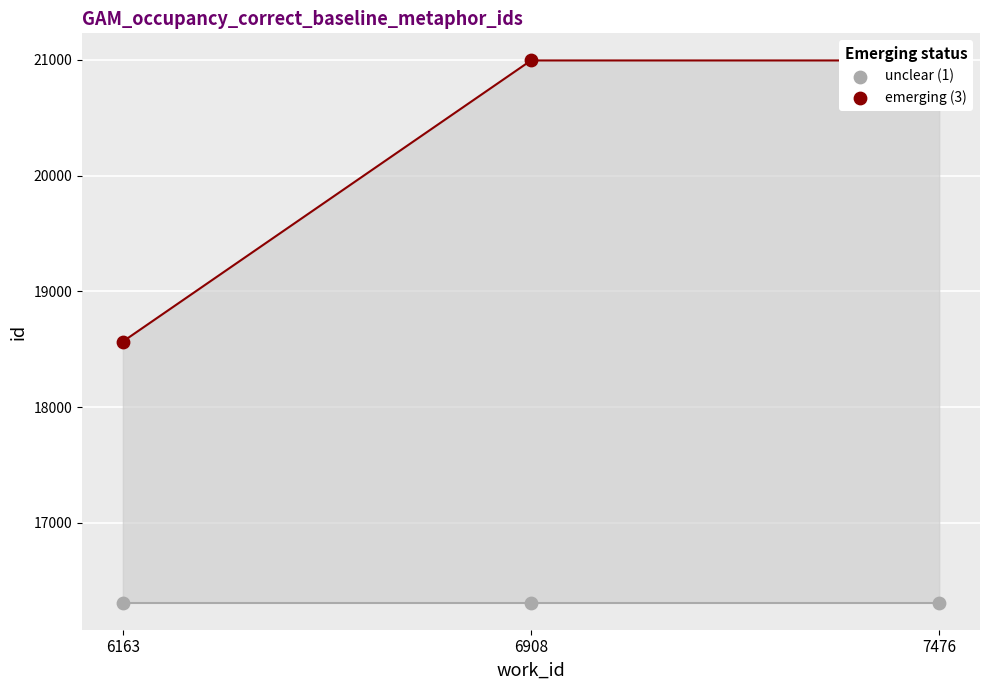

What are all the series names shown in the legend?

unclear (1), emerging (3)